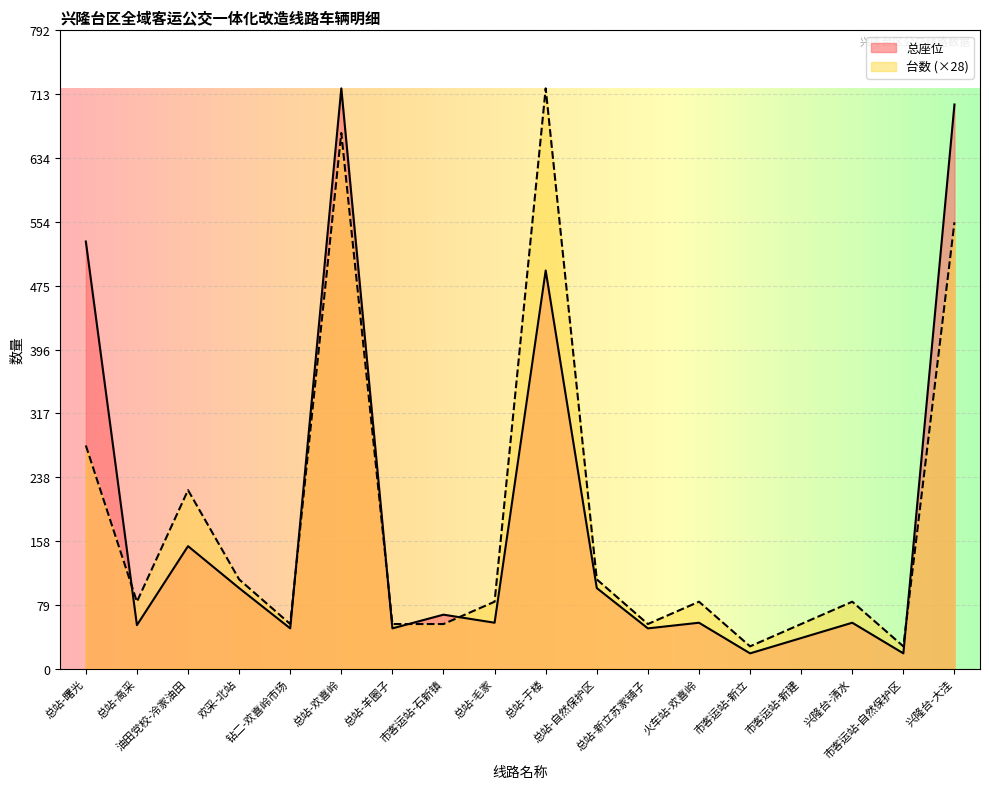

What is the label of the 6th point from the left?

总站-欢喜岭